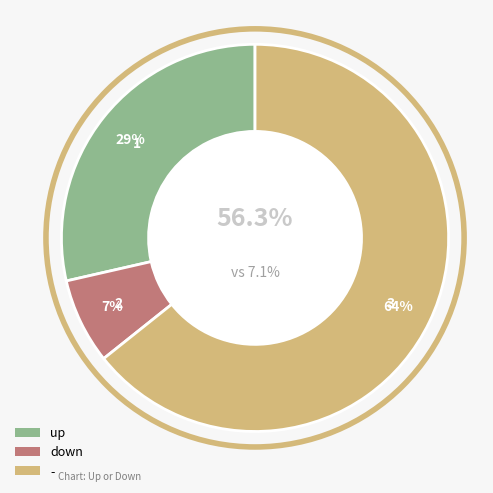

To the nearest percent, what percentage of the pie is -?

64%